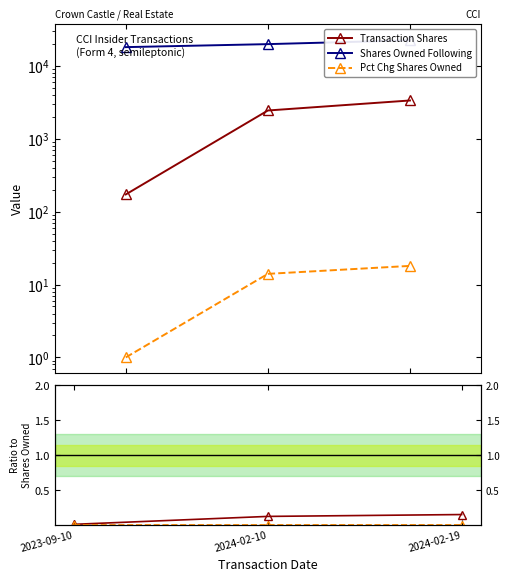

Is the value of Transaction Shares at 2024-02-19 greater than the value of Shares Owned Following at 2023-09-10?

No